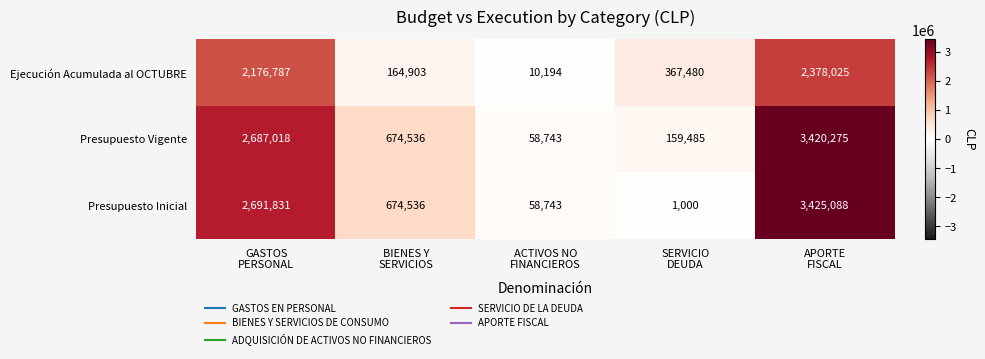

What is the difference between the maximum and second lowest values in the Presupuesto Inicial series?

3366345